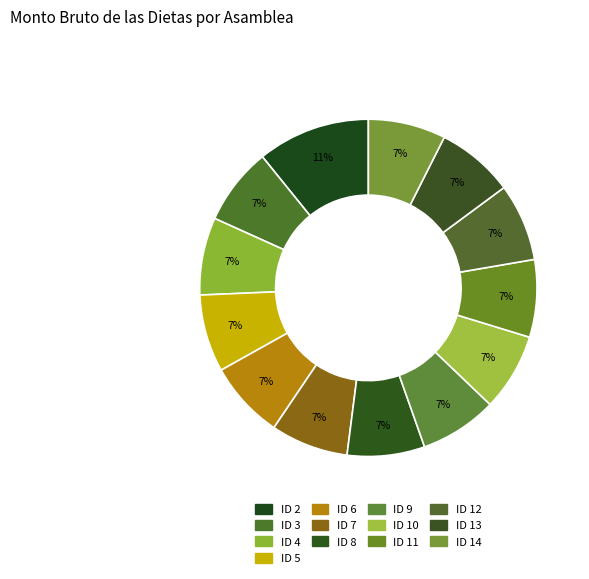

Between ID 9 and ID 6, which is larger?

ID 9